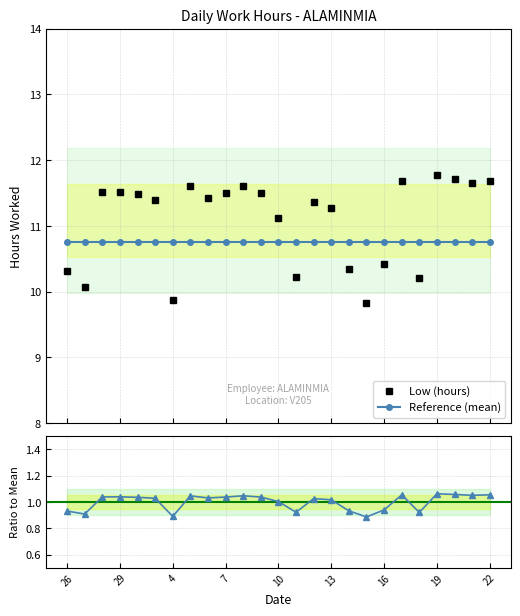

True or false: Low (hours) has more than 1 interior local peaks.

True